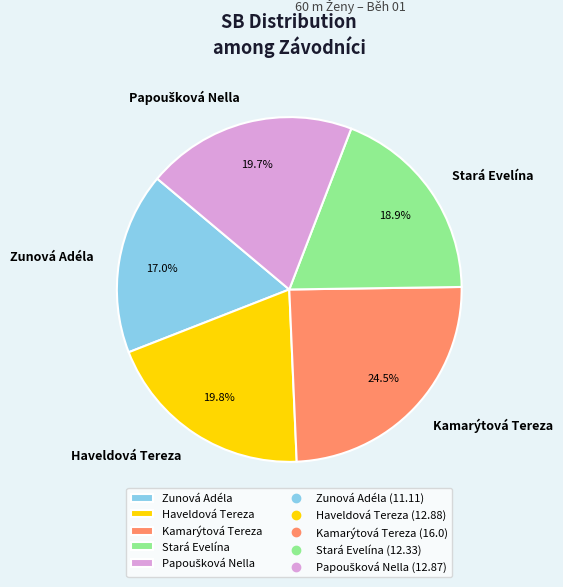

True or false: Stará Evelína accounts for 19% of the total.

True